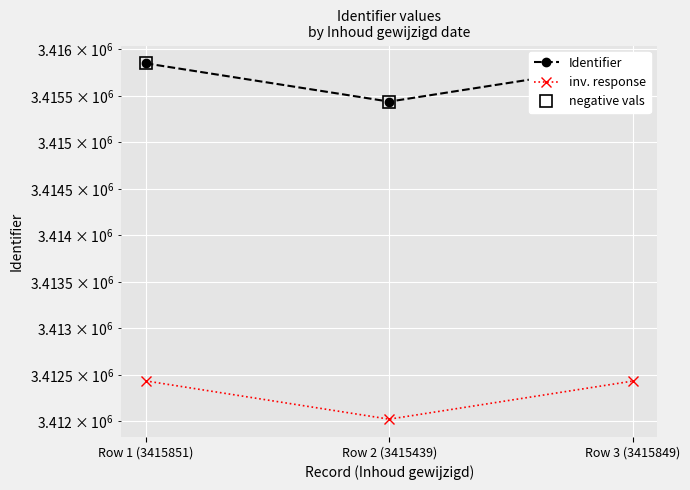

Which series has the widest spread of values?

Identifier